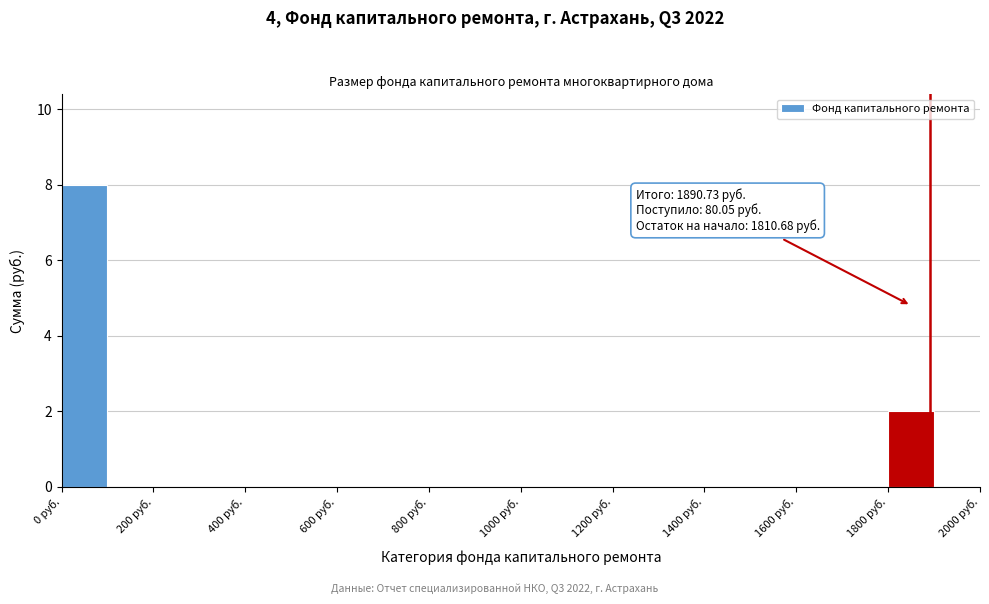

Which range on the x-axis has the tallest bar?

0 to 100